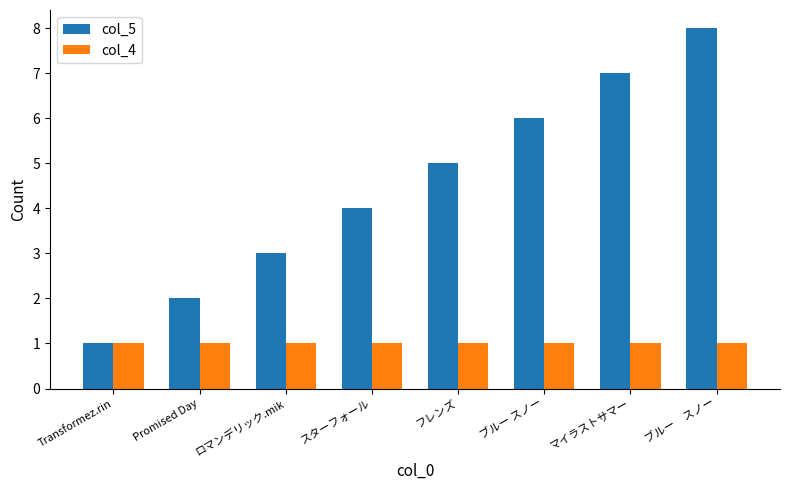

How many bars are there in each group?

2